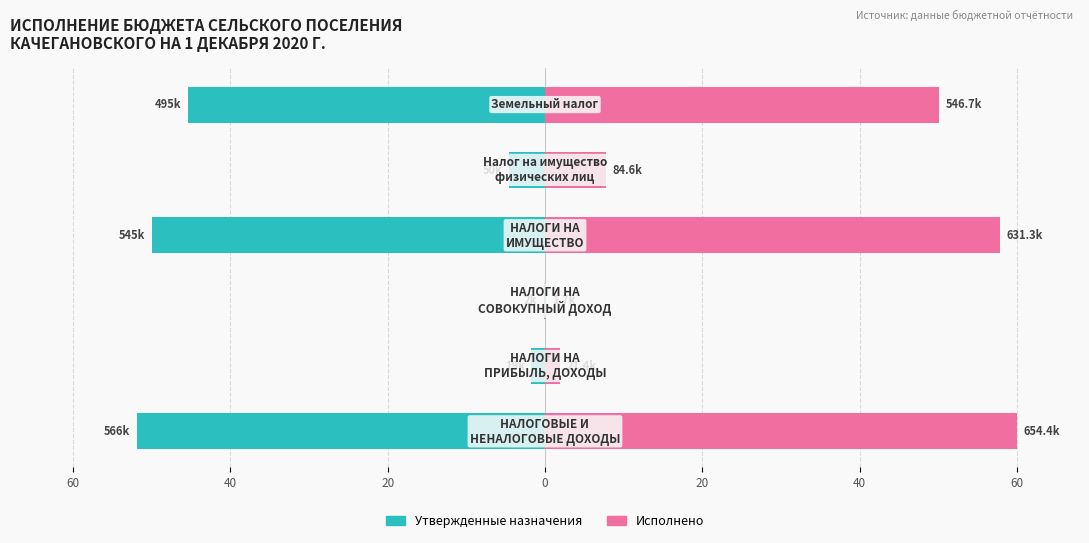

What are all the series names shown in the legend?

Утвержденные назначения, Исполнено